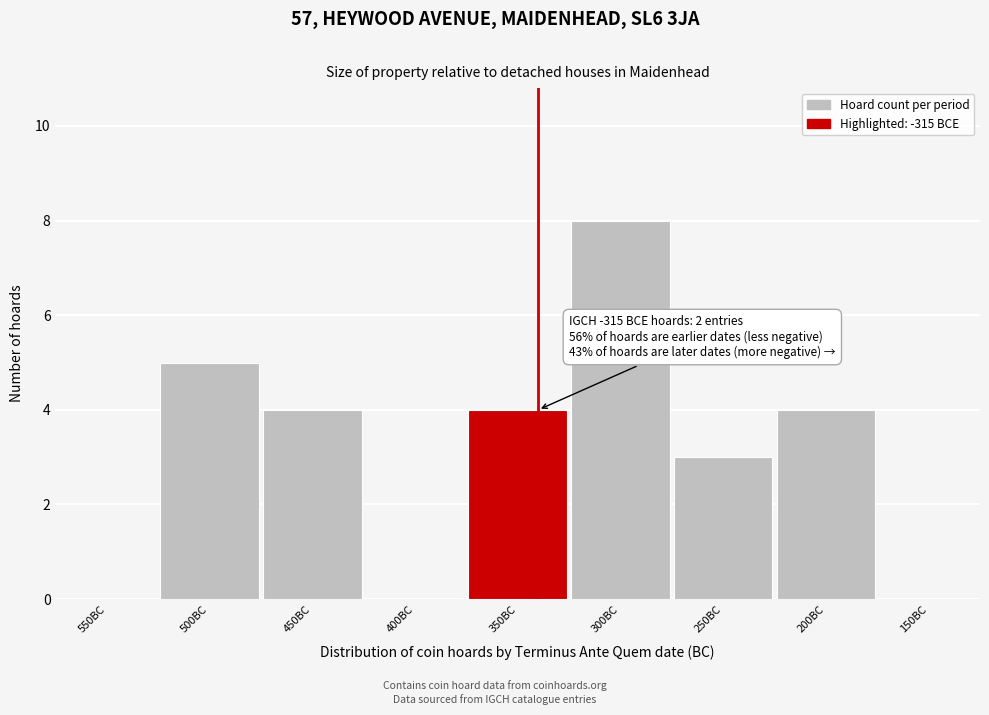

Reading left to right, extract all data points from this chart.

550BC=0	500BC=5	450BC=4	400BC=0	350BC=4	300BC=8	250BC=3	200BC=4	150BC=0